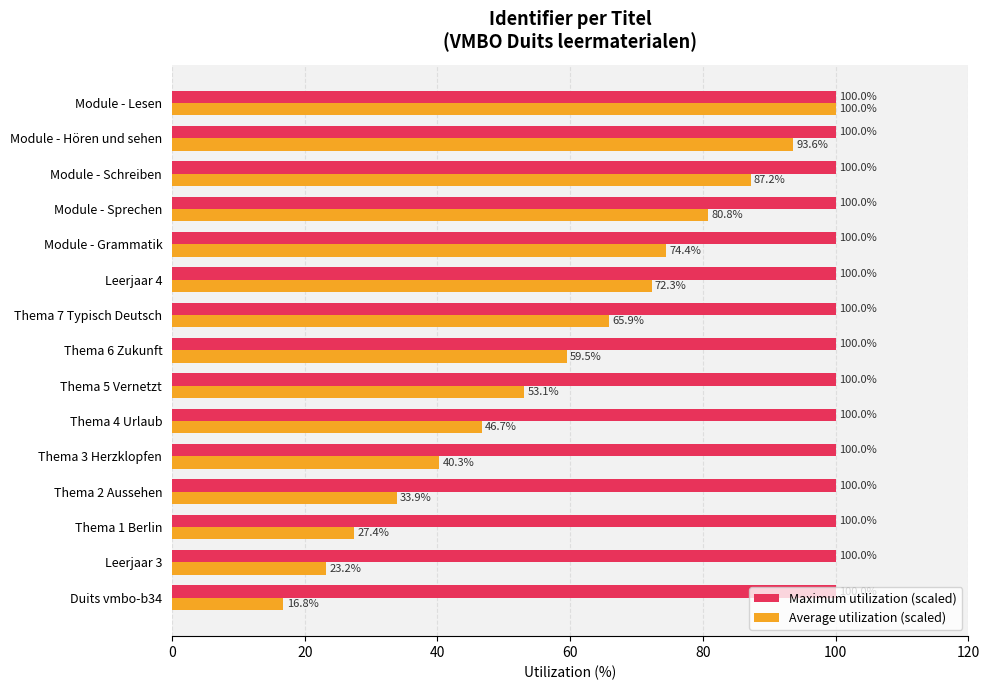

True or false: Average utilization (scaled) has a value of 23.2 at Leerjaar 3.

True